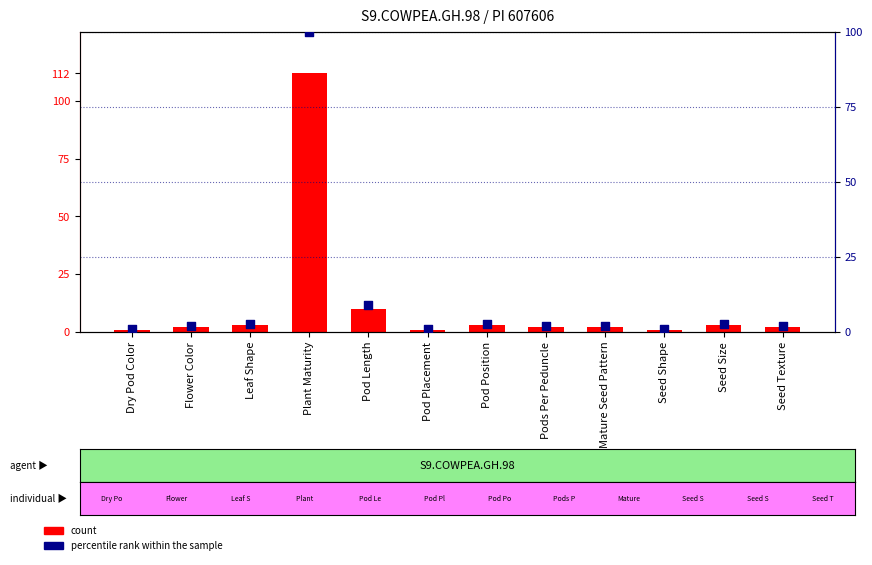

At how many categories does at least one series exceed 4?

2